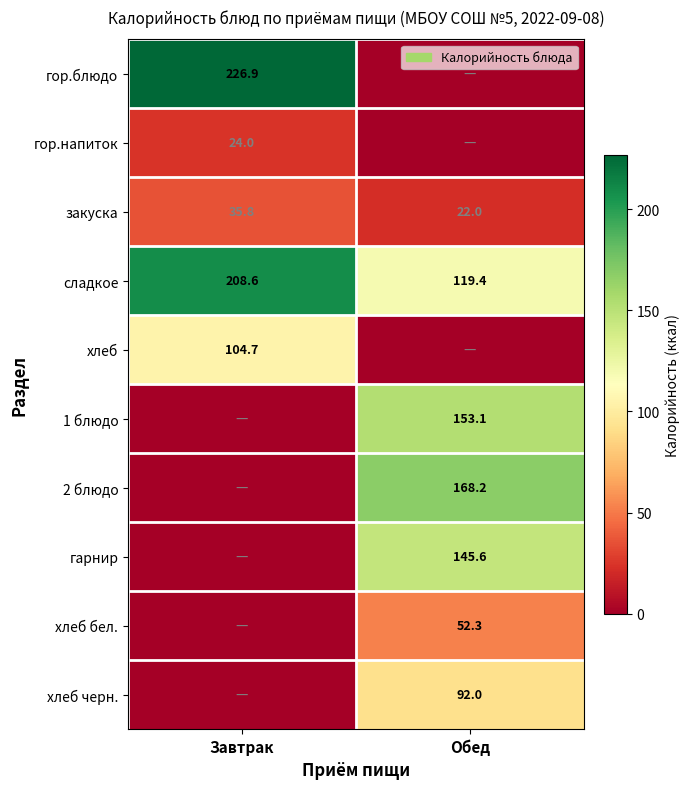

What is the difference between the закуска values at Завтрак and Обед?

13.8